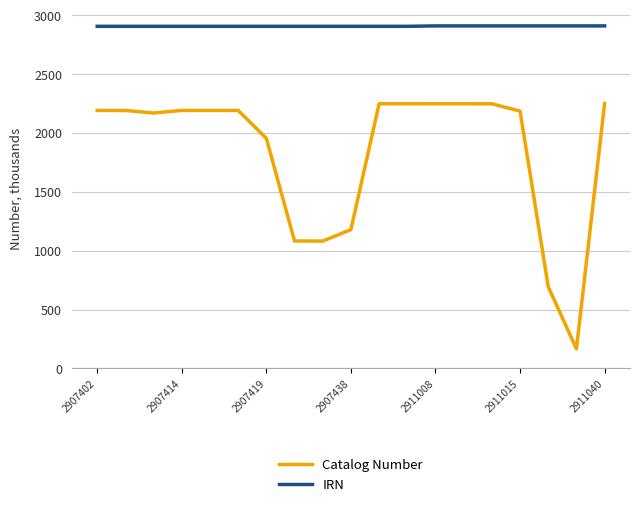

Which series has the largest total across all categories?

IRN